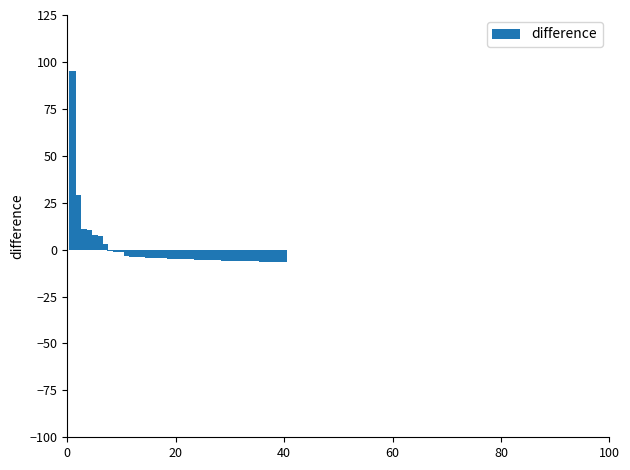

What is the smallest value displayed?

-6.5